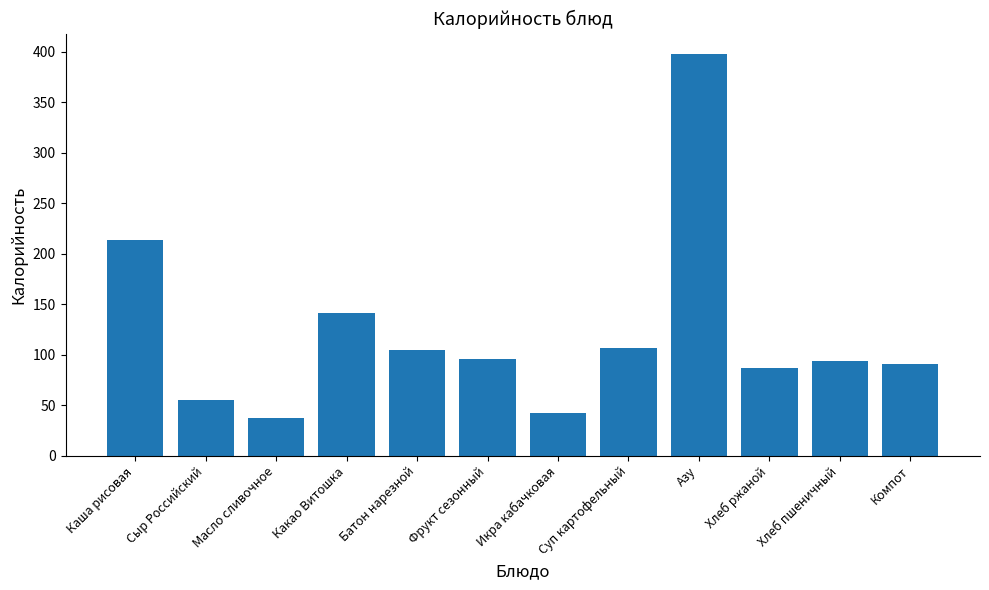

What value does the data have at Хлеб ржаной, to the nearest 5?

85